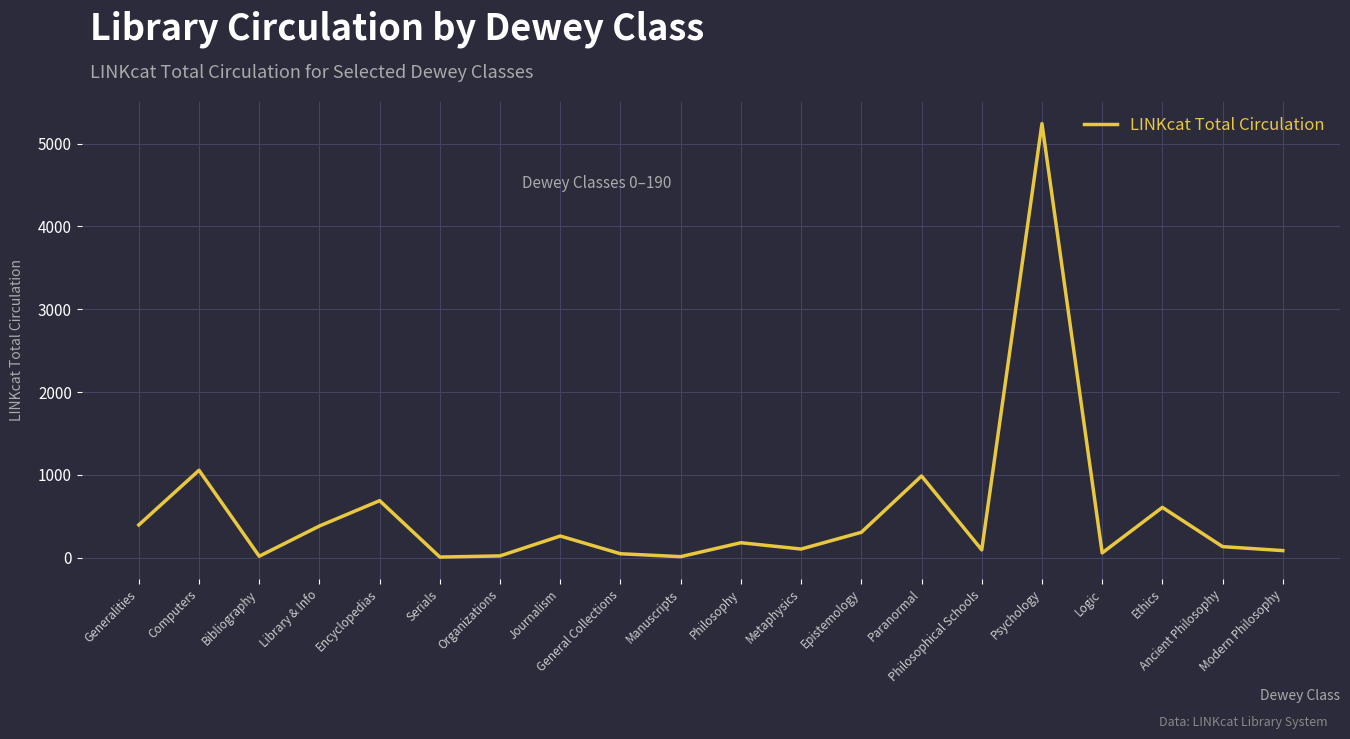

Count the number of data series in this chart.

1